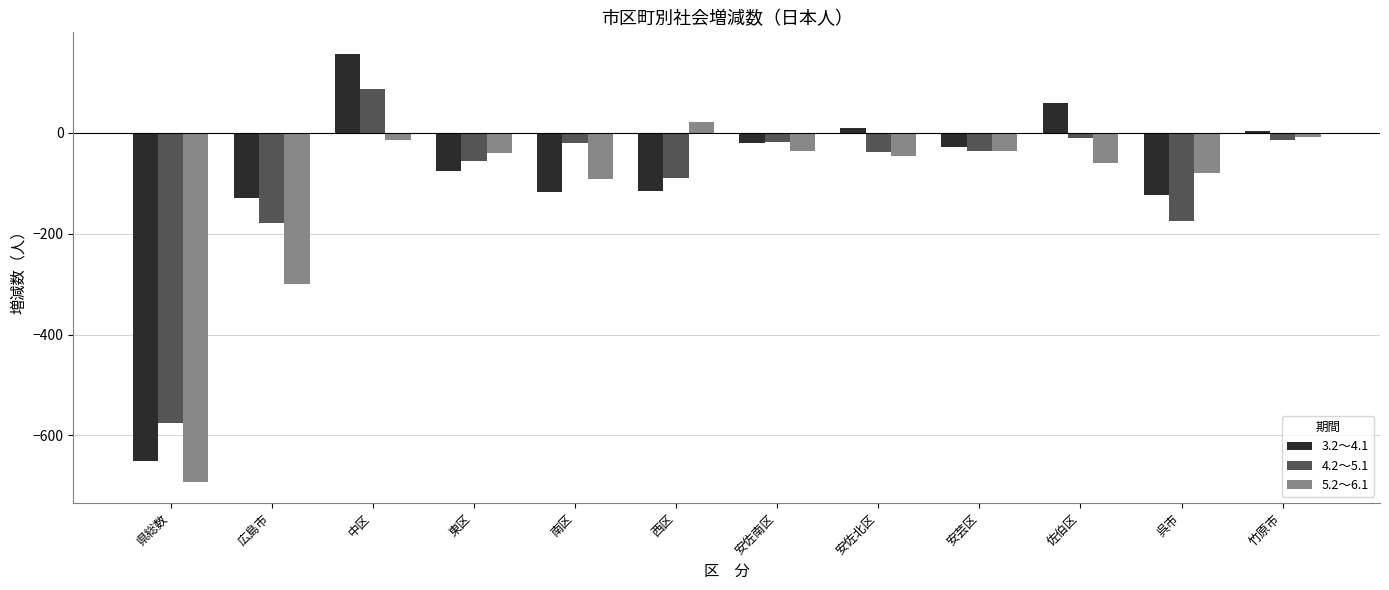

Rank the series by their maximum value, from highest to lowest.

3.2～4.1, 4.2～5.1, 5.2～6.1